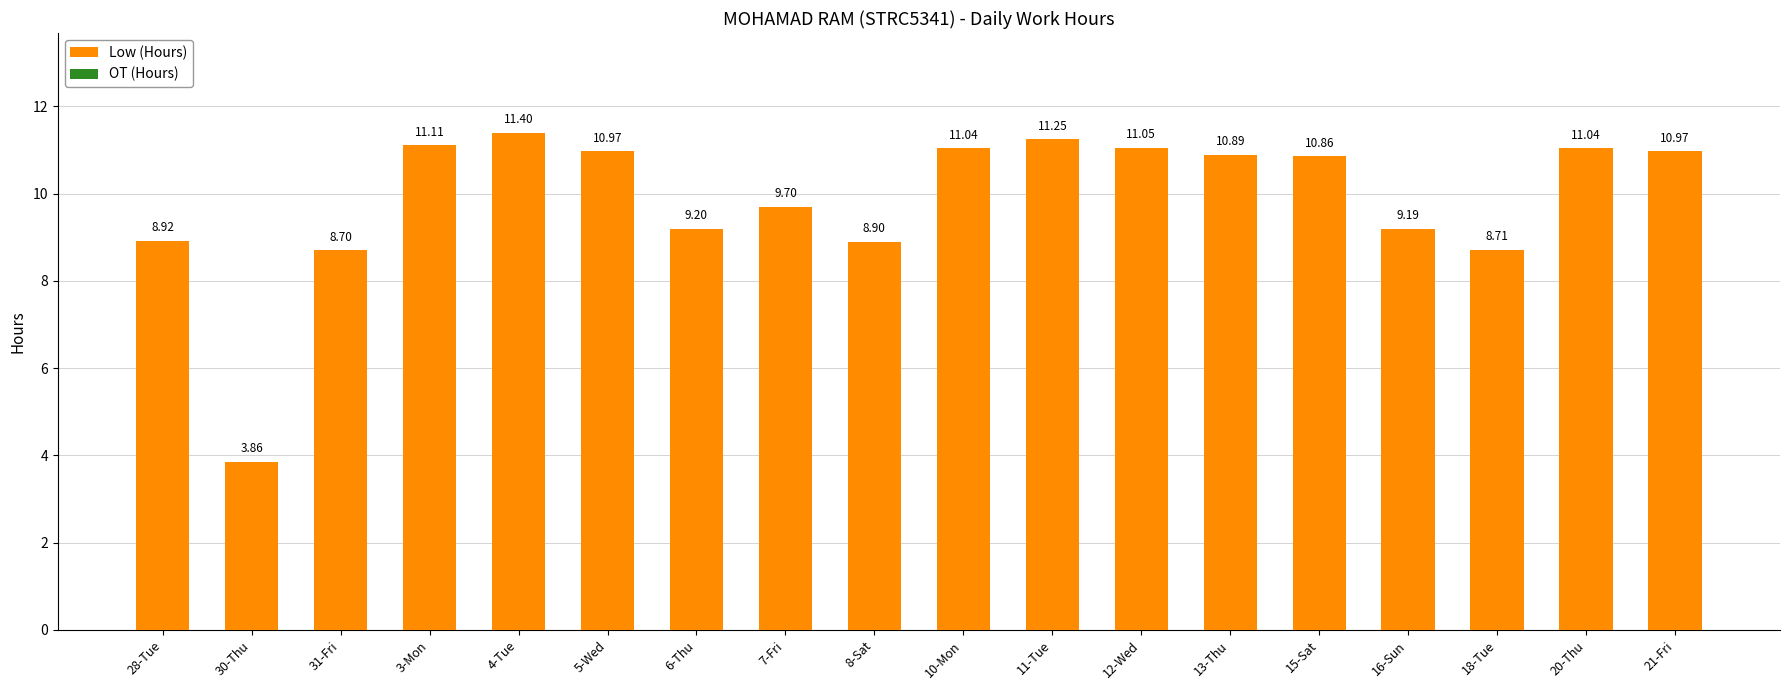

Are the bars grouped side by side (vs. stacked)?

No